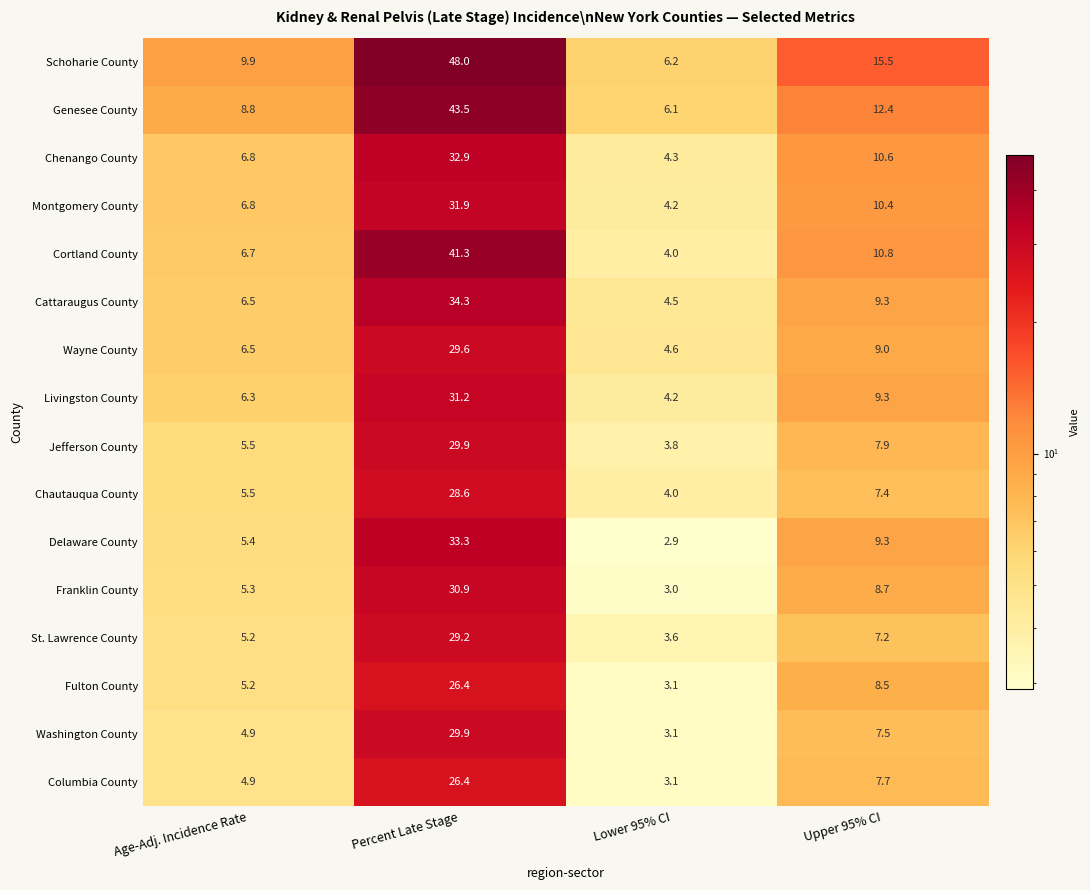

Which series has the widest spread of values?

Schoharie County